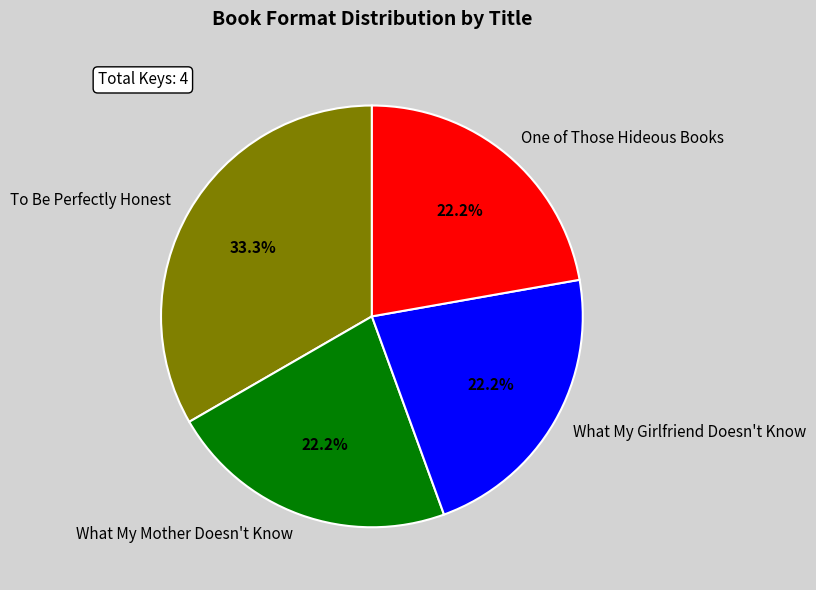

To the nearest percent, what is the difference between the largest and smallest slice percentages?

11%